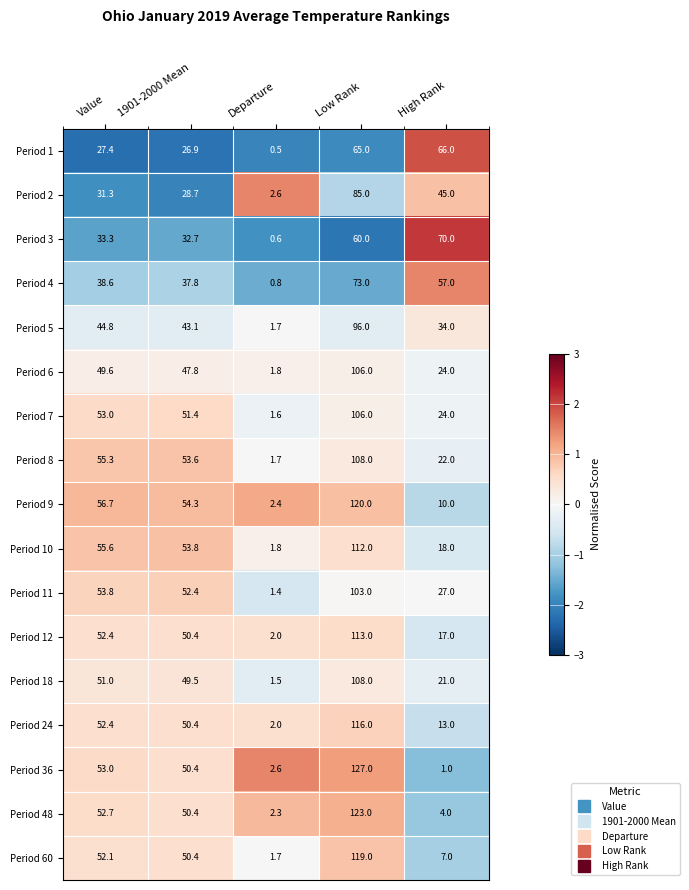

What is the total value across all series at Departure?

29.0